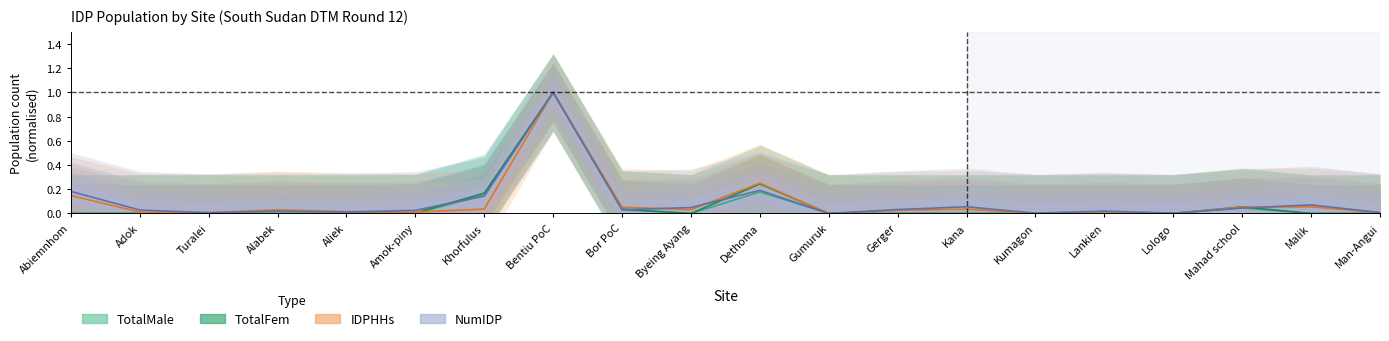

At how many categories does at least one series exceed 0?

19